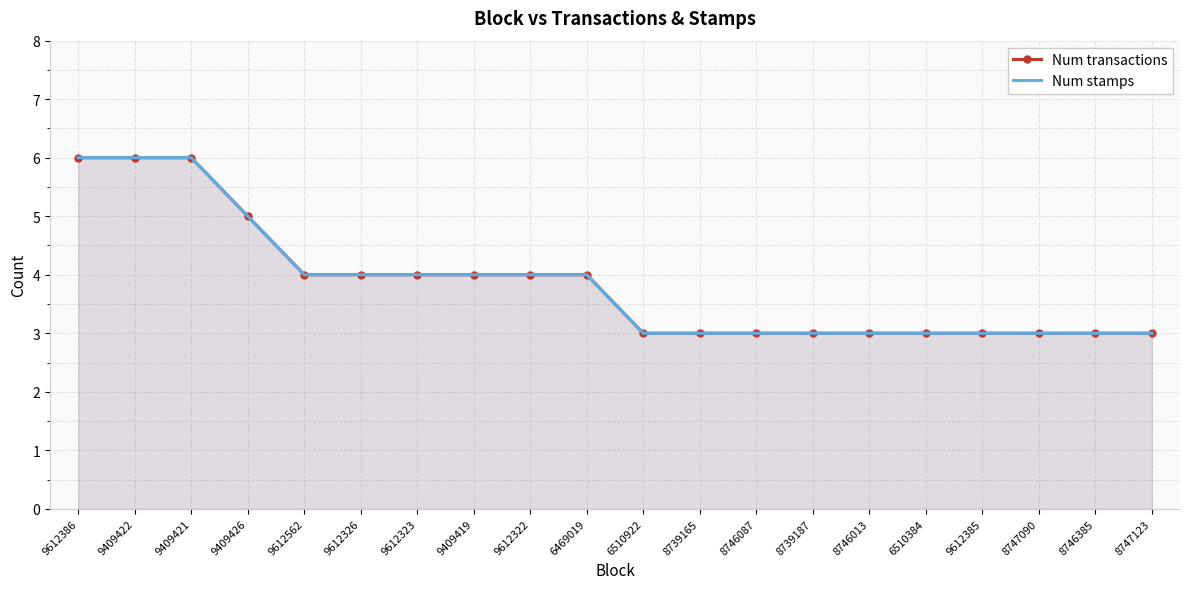

Rank the series at 9612385 from highest to lowest value.

Num transactions, Num stamps